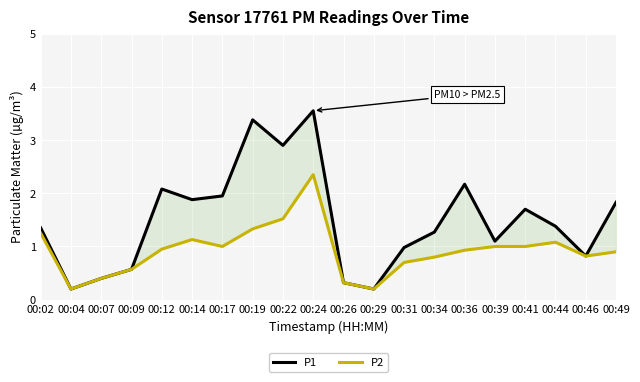

At which label is P2 closest to 1?

00:17